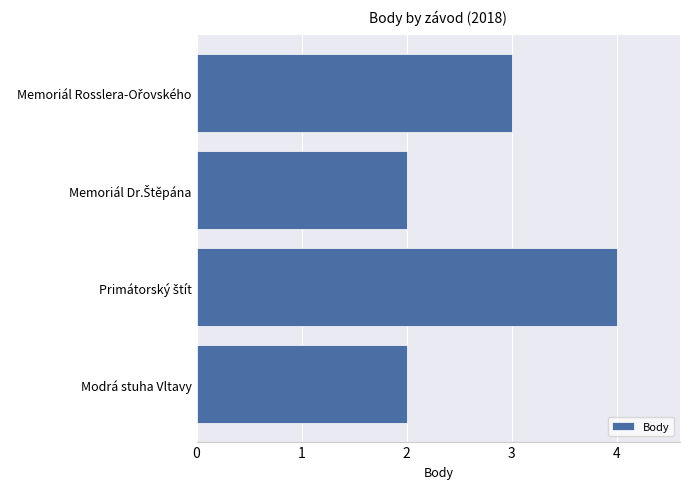

What is the smallest value displayed?

2